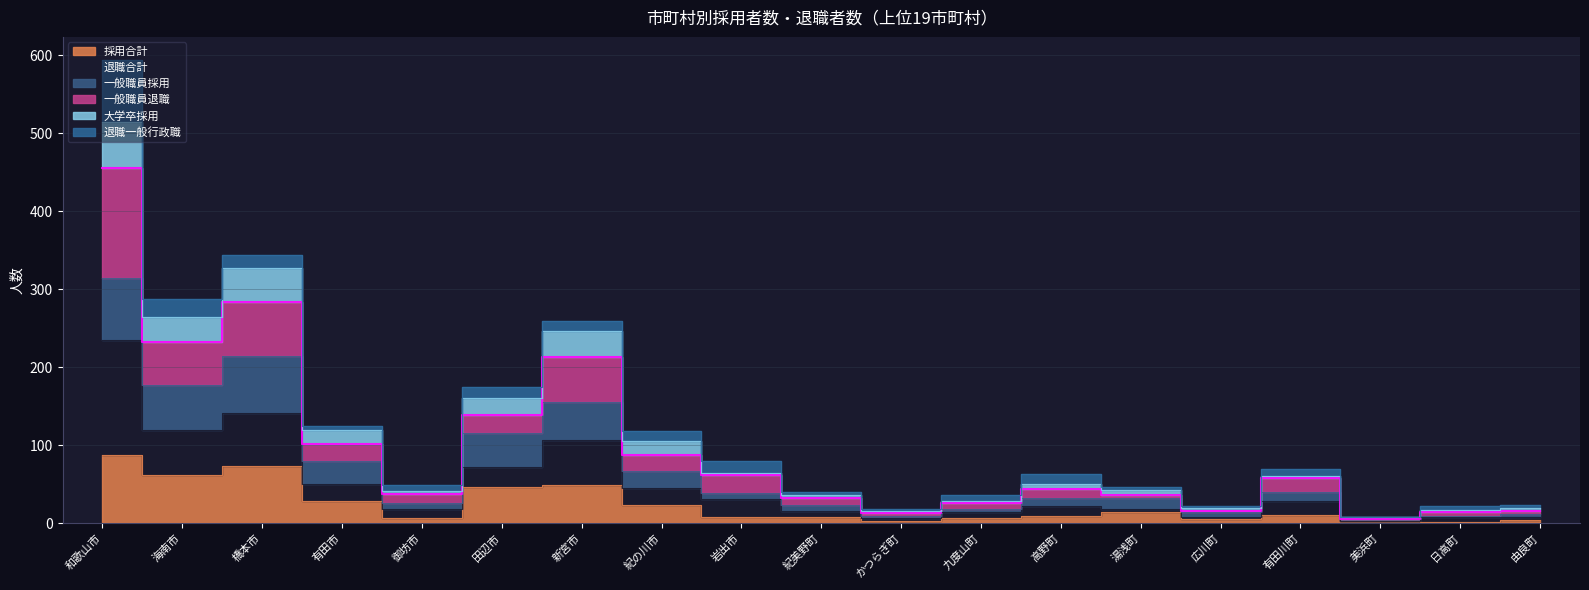

What is the label of the 10th point from the right?

紀美野町